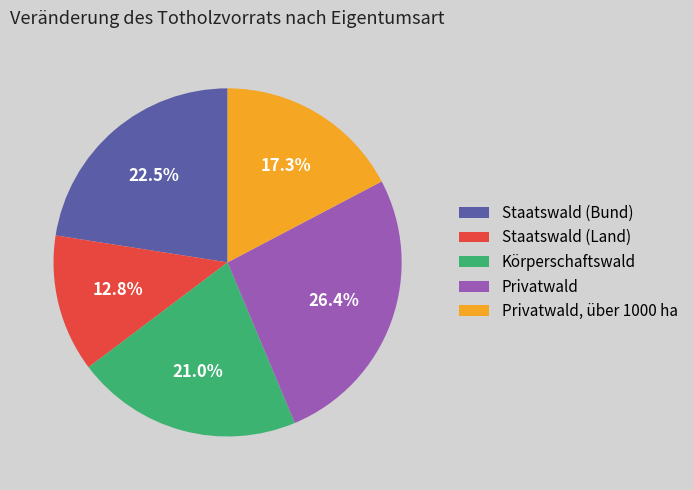

To the nearest percent, what portion does Körperschaftswald represent?

21%